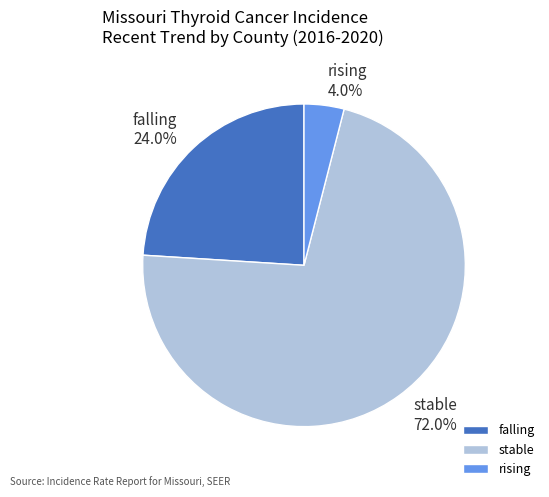

Count the number of slices in the pie.

3